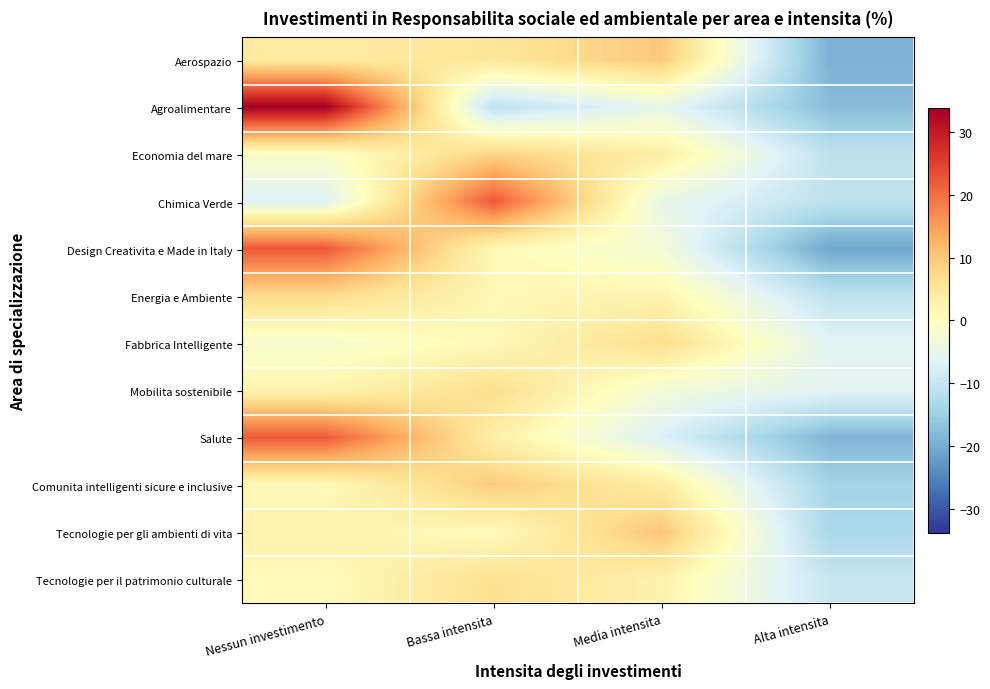

At which category is the sum across all series the highest?

Nessun investimento